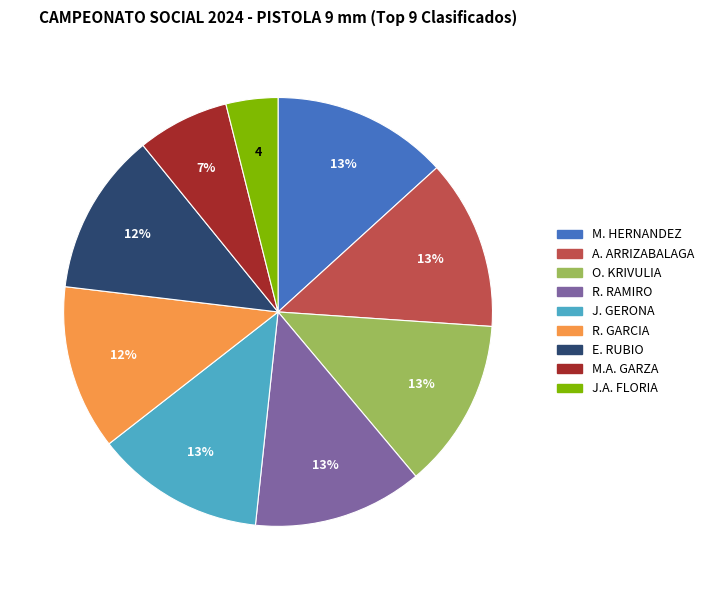

To the nearest percent, what is the difference between the largest and smallest slice percentages?

9%